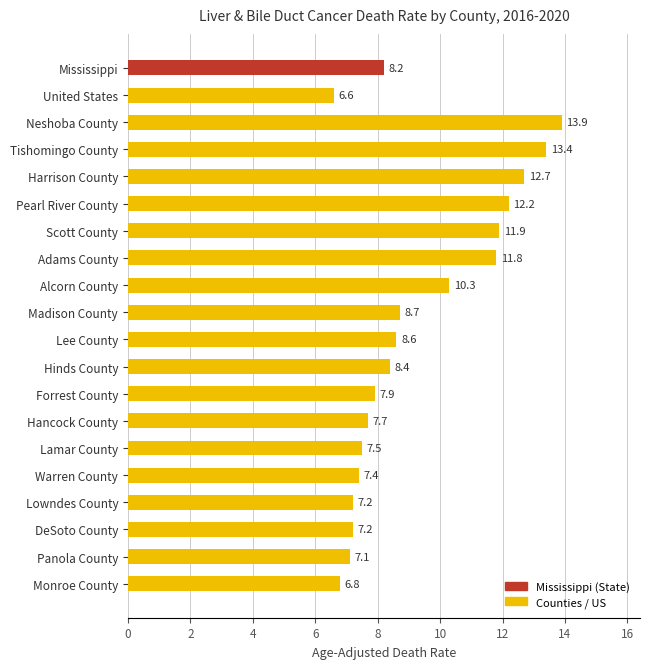

Where is the data nearest to the value 10?

Alcorn County